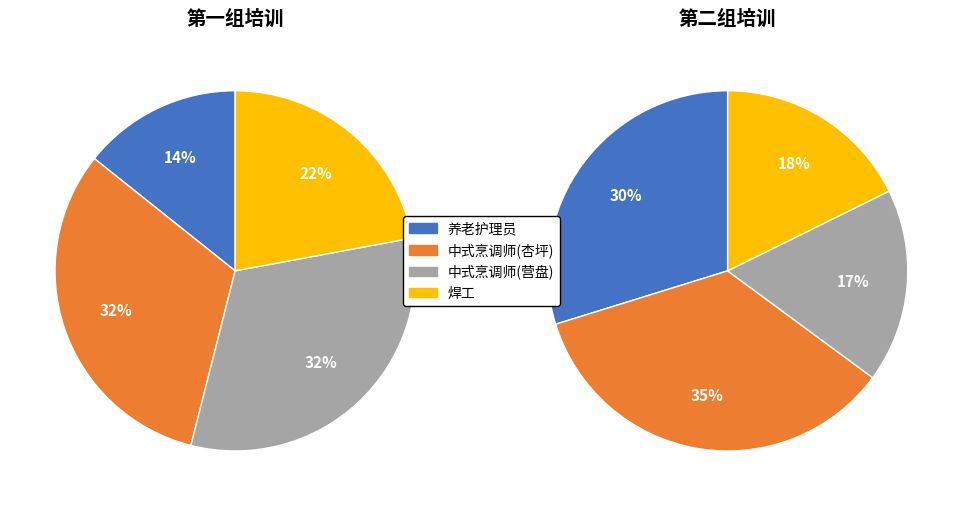

To the nearest percent, what is the average slice percentage?

25%